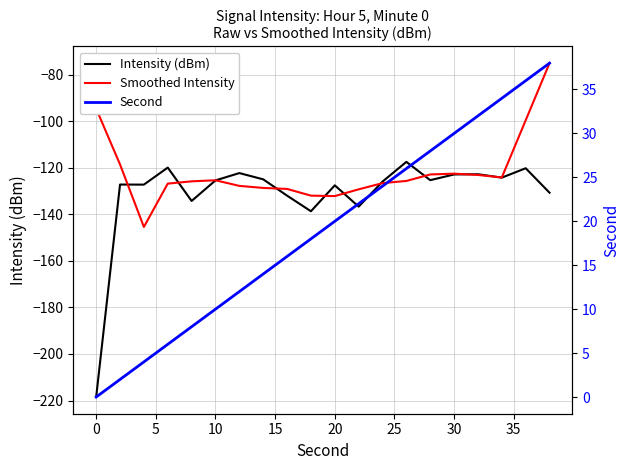

How many values in Second are above zero?

19